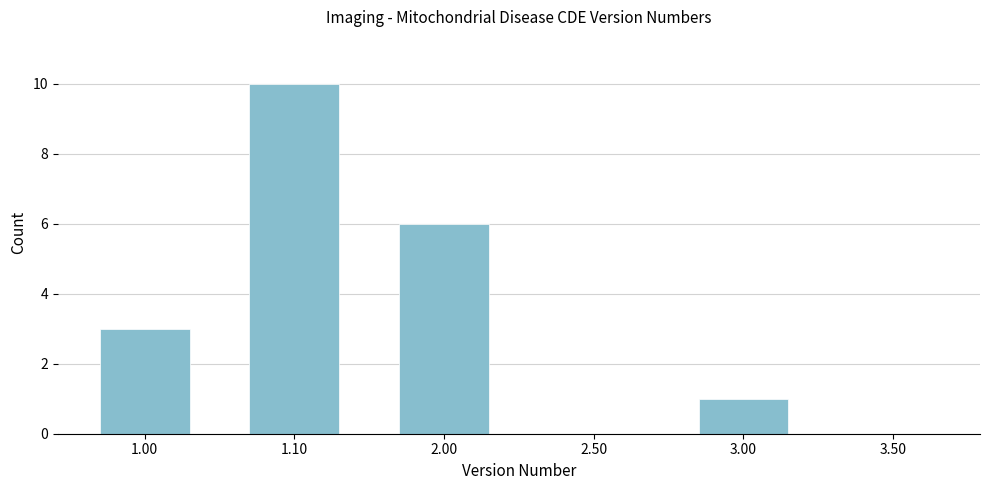

Reading left to right, extract all data points from this chart.

1.00=3	1.10=10	2.00=6	2.50=0	3.00=1	3.50=0